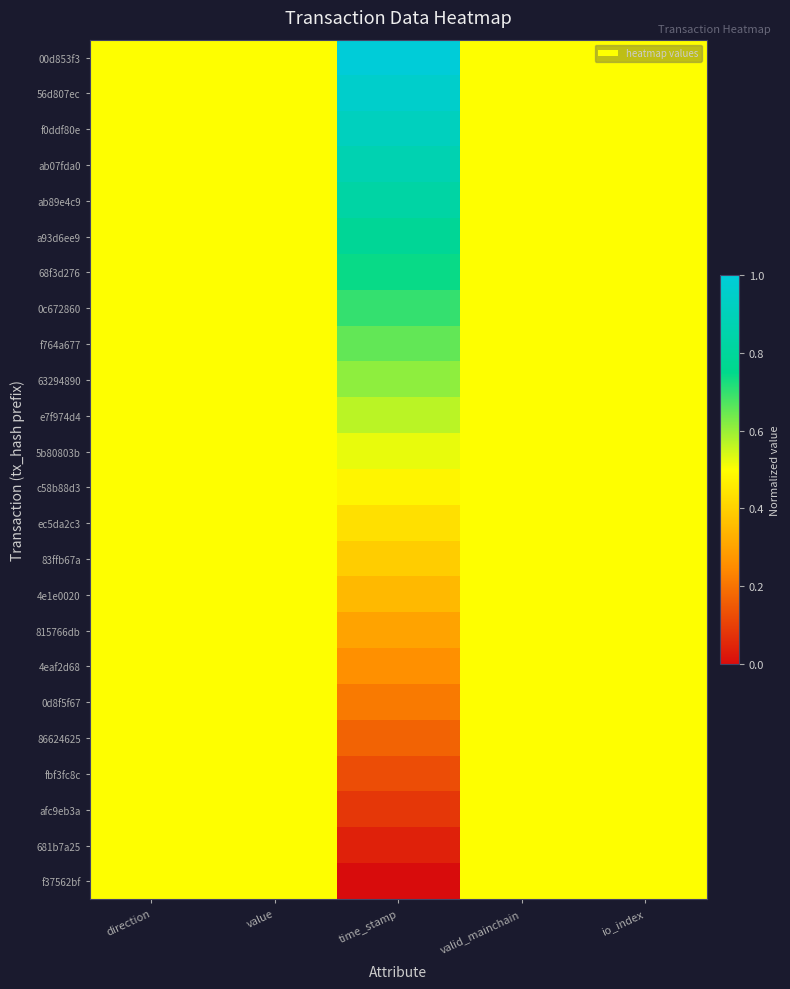

Reading left to right, extract all data points from this chart.

00d853f3: direction=0.5	value=0.5	time_stamp=1.0	valid_mainchain=0.5	io_index=0.5
56d807ec: direction=0.5	value=0.5	time_stamp=1.0	valid_mainchain=0.5	io_index=0.5
f0ddf80e: direction=0.5	value=0.5	time_stamp=0.9	valid_mainchain=0.5	io_index=0.5
ab07fda0: direction=0.5	value=0.5	time_stamp=0.9	valid_mainchain=0.5	io_index=0.5
ab89e4c9: direction=0.5	value=0.5	time_stamp=0.8	valid_mainchain=0.5	io_index=0.5
a93d6ee9: direction=0.5	value=0.5	time_stamp=0.8	valid_mainchain=0.5	io_index=0.5
68f3d276: direction=0.5	value=0.5	time_stamp=0.7	valid_mainchain=0.5	io_index=0.5
0c672860: direction=0.5	value=0.5	time_stamp=0.7	valid_mainchain=0.5	io_index=0.5
f764a677: direction=0.5	value=0.5	time_stamp=0.7	valid_mainchain=0.5	io_index=0.5
63294890: direction=0.5	value=0.5	time_stamp=0.6	valid_mainchain=0.5	io_index=0.5
e7f974d4: direction=0.5	value=0.5	time_stamp=0.6	valid_mainchain=0.5	io_index=0.5
5b80803b: direction=0.5	value=0.5	time_stamp=0.5	valid_mainchain=0.5	io_index=0.5
c58b88d3: direction=0.5	value=0.5	time_stamp=0.5	valid_mainchain=0.5	io_index=0.5
ec5da2c3: direction=0.5	value=0.5	time_stamp=0.4	valid_mainchain=0.5	io_index=0.5
83ffb67a: direction=0.5	value=0.5	time_stamp=0.4	valid_mainchain=0.5	io_index=0.5
4e1e0020: direction=0.5	value=0.5	time_stamp=0.3	valid_mainchain=0.5	io_index=0.5
815766db: direction=0.5	value=0.5	time_stamp=0.3	valid_mainchain=0.5	io_index=0.5
4eaf2d68: direction=0.5	value=0.5	time_stamp=0.3	valid_mainchain=0.5	io_index=0.5
0d8f5f67: direction=0.5	value=0.5	time_stamp=0.2	valid_mainchain=0.5	io_index=0.5
86624625: direction=0.5	value=0.5	time_stamp=0.2	valid_mainchain=0.5	io_index=0.5
fbf3fc8c: direction=0.5	value=0.5	time_stamp=0.1	valid_mainchain=0.5	io_index=0.5
afc9eb3a: direction=0.5	value=0.5	time_stamp=0.1	valid_mainchain=0.5	io_index=0.5
681b7a25: direction=0.5	value=0.5	time_stamp=0.0	valid_mainchain=0.5	io_index=0.5
f37562bf: direction=0.5	value=0.5	time_stamp=0.0	valid_mainchain=0.5	io_index=0.5